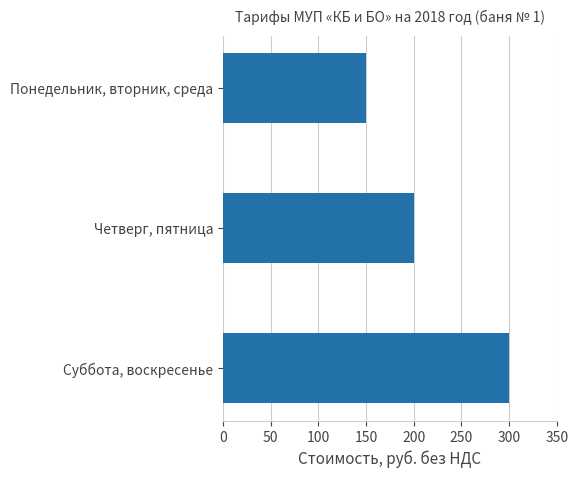

Reading top to bottom, list all the values displayed in this chart.

150	200	300